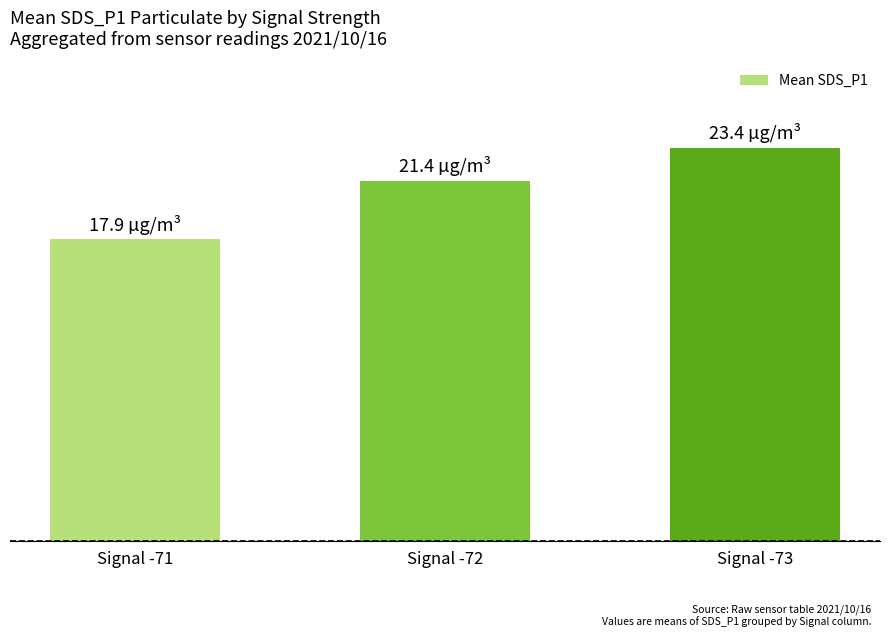

Rank the categories by value from highest to lowest.

Signal -73, Signal -72, Signal -71